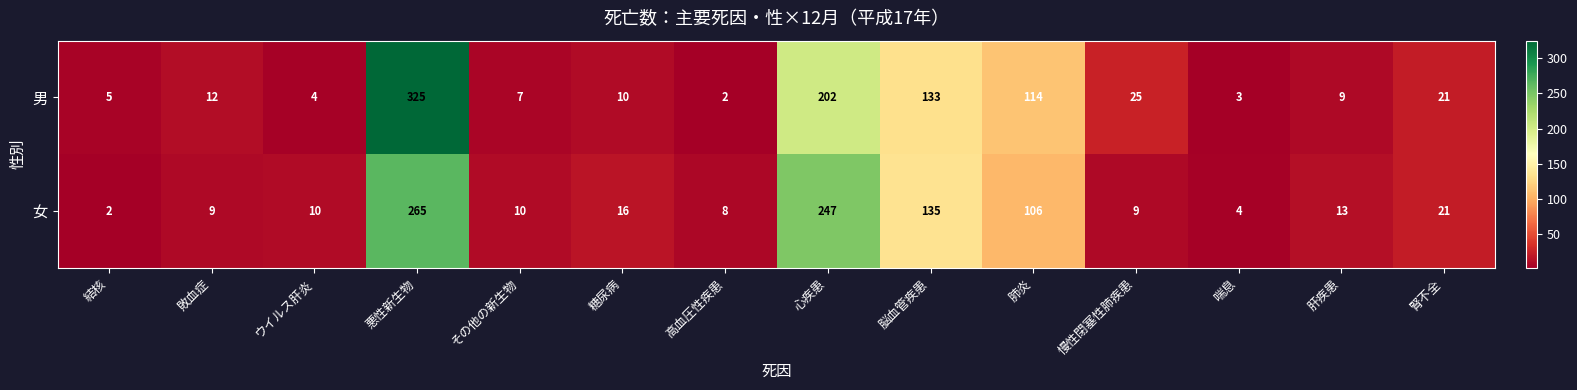

What is the difference between the highest and lowest values at 肝疾患?

4